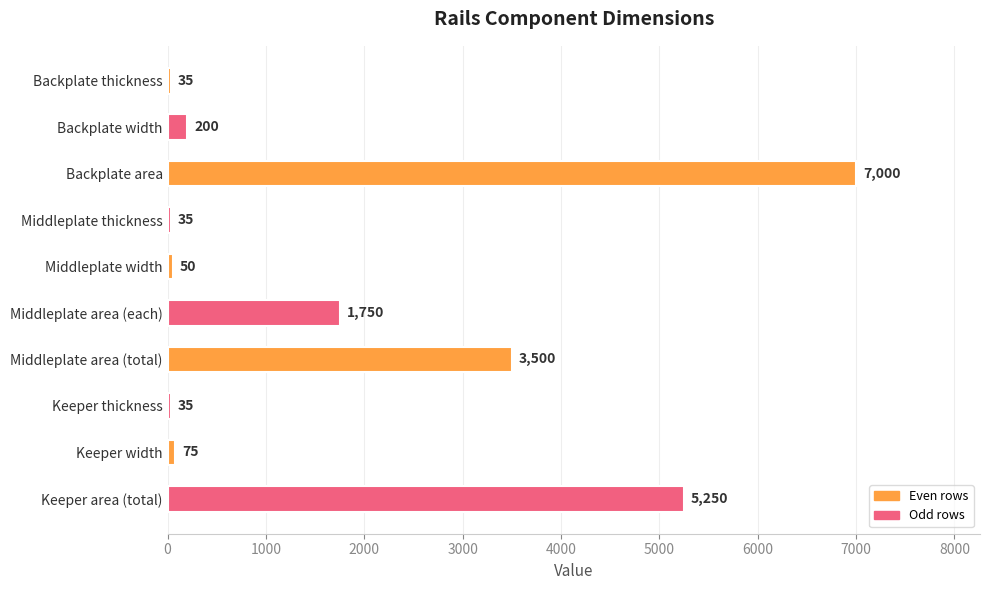

What is the sum of all values?

17930